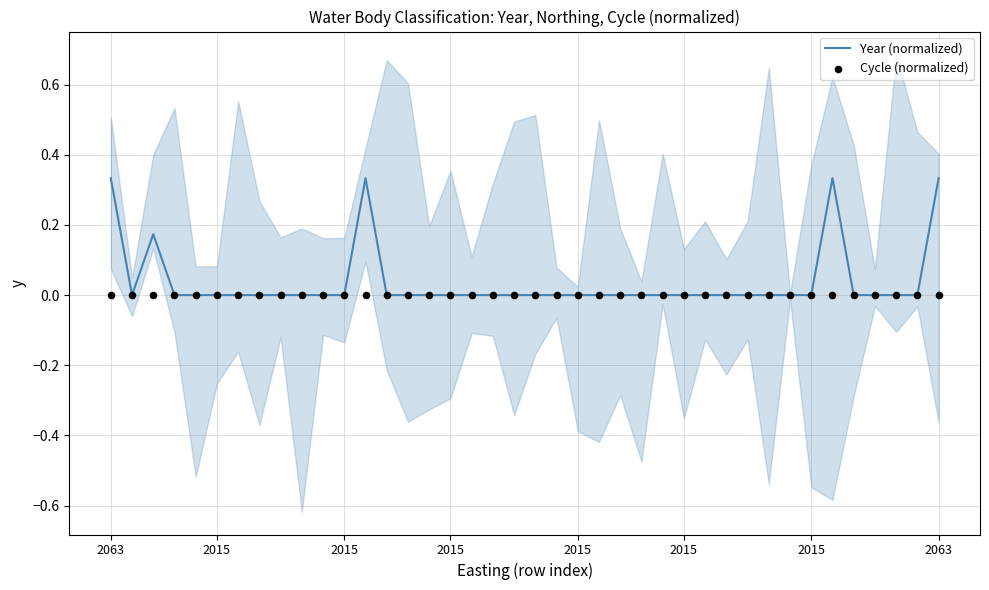

At how many categories does at least one series exceed 0?

5